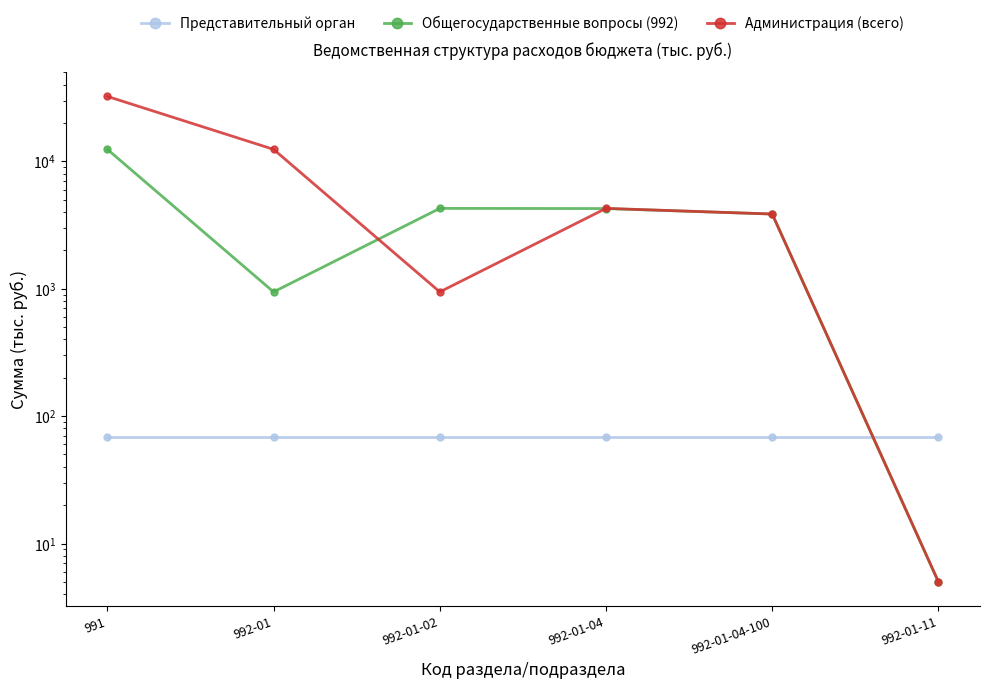

At which label is Администрация (всего) closest to 16163?

992-01